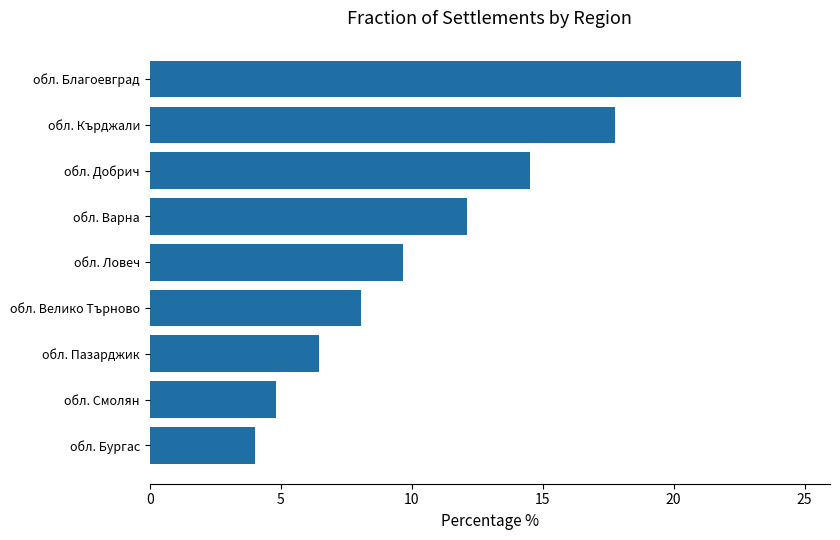

What is the difference between the maximum and minimum values?

18.5